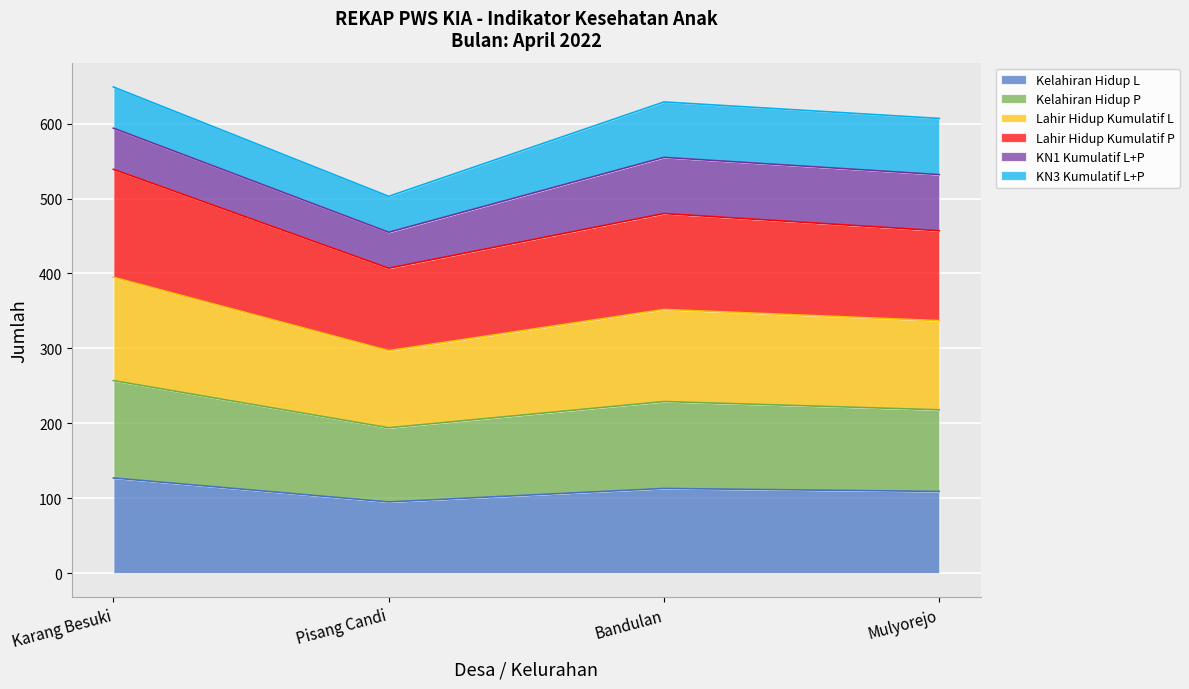

At how many categories does at least one series exceed 458?

2